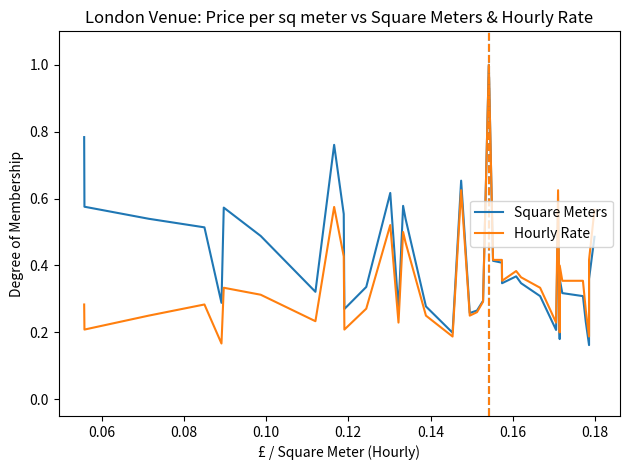

What is the maximum value shown in the chart?

1.0